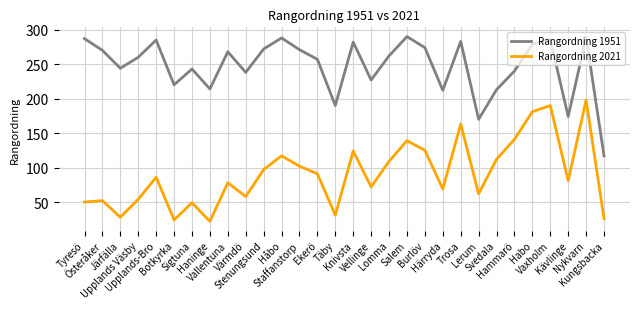

Is it true that Rangordning 2021 equals 112 at Svedala?

True